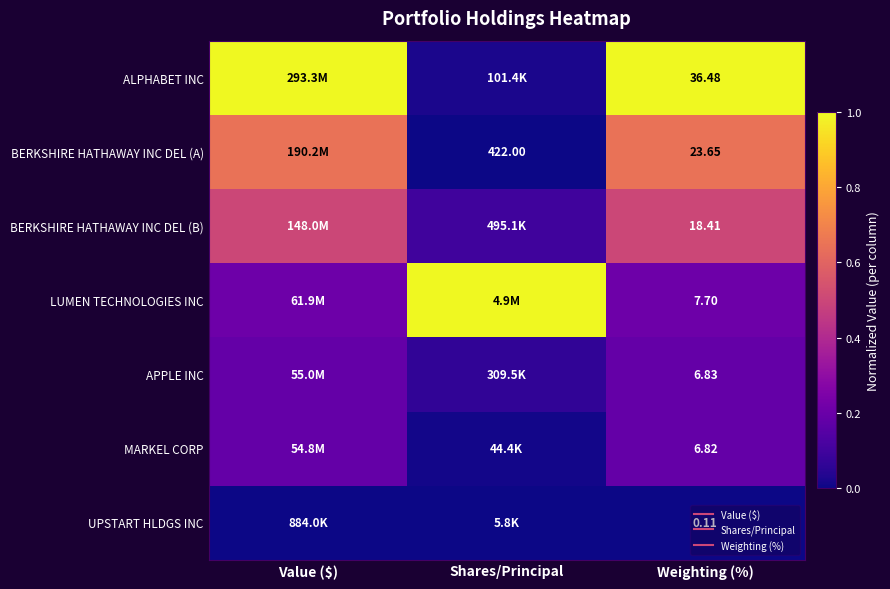

At which category does the chart reach its peak across all series?

Value ($)